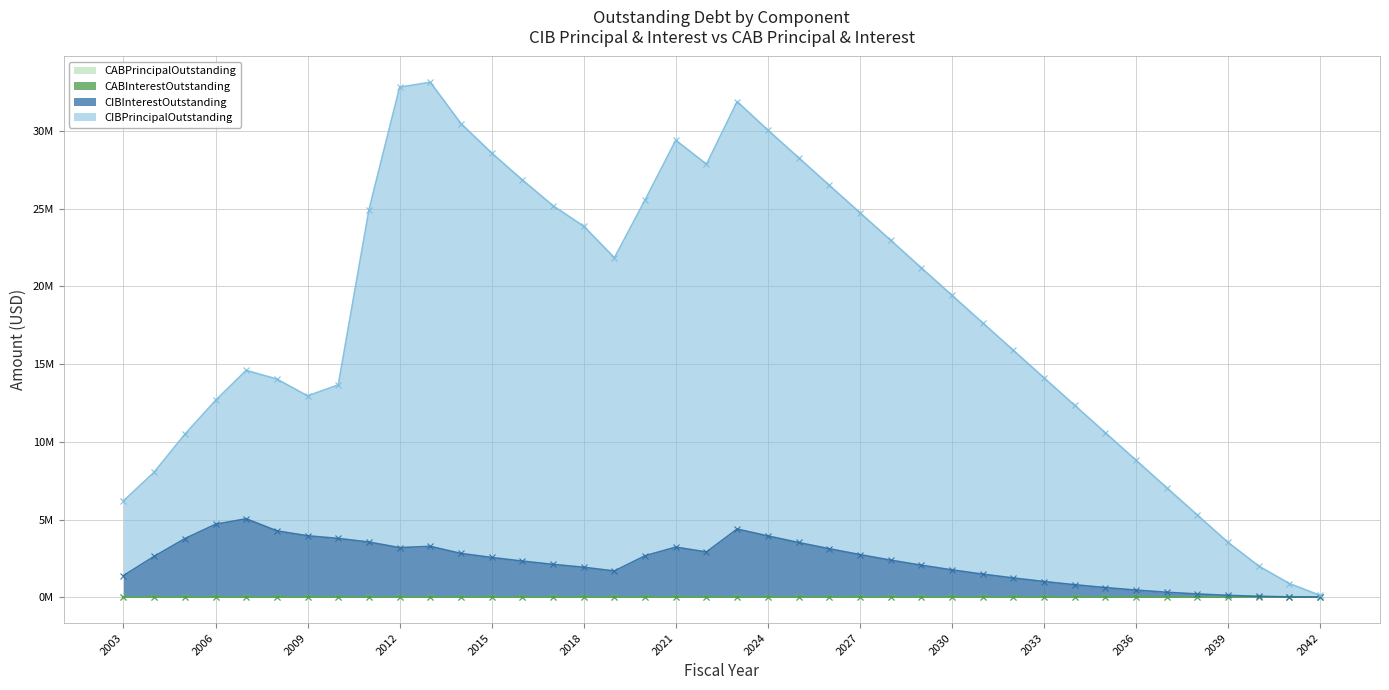

True or false: CIBPrincipalOutstanding has a value of 36437621.6 at 2029.

False